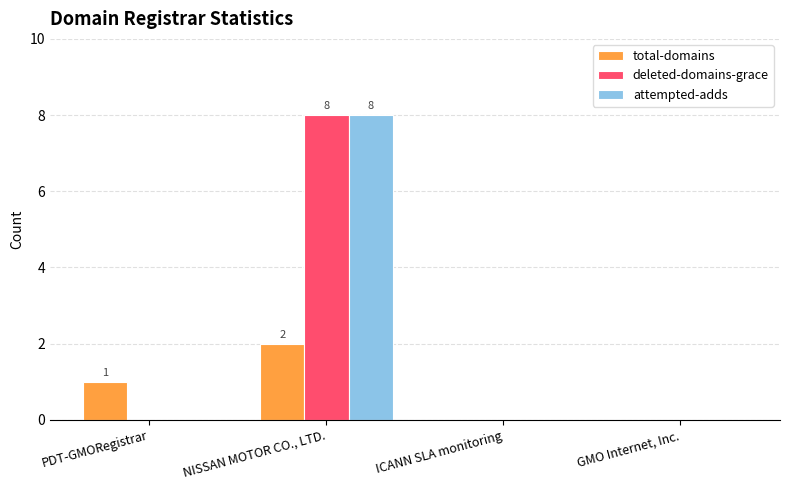

What is the sum of all deleted-domains-grace values?

8